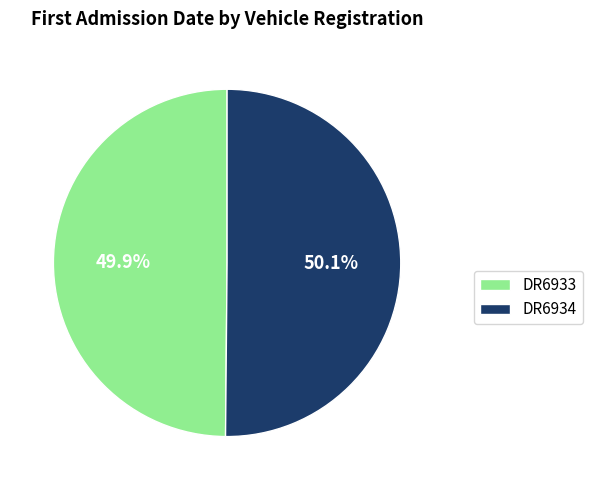

How many segments does this pie chart have?

2